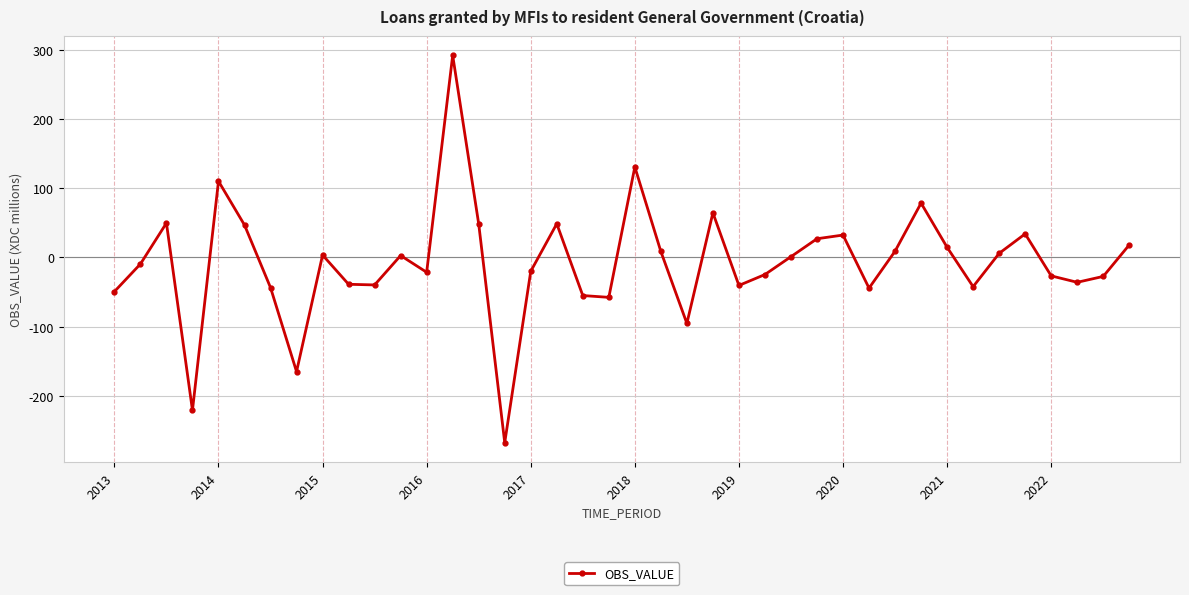

What is the average value?

-7.5